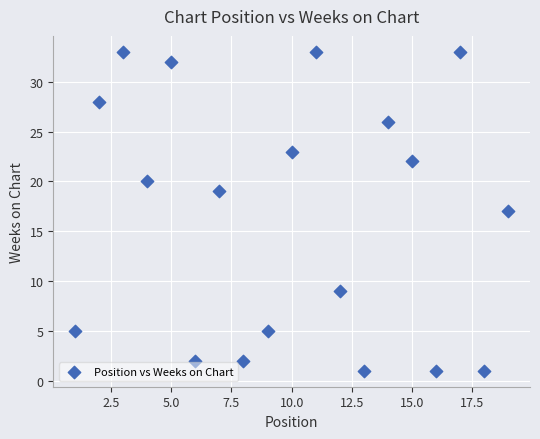

What is the range of X values (max minus min)?

18